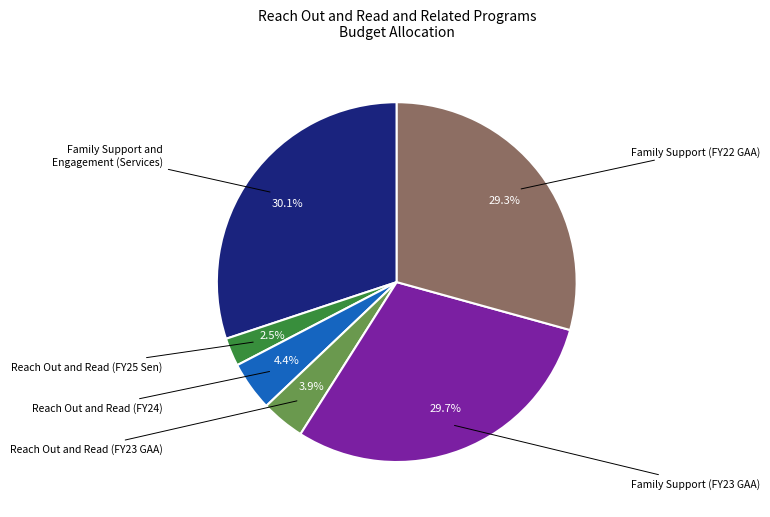

Is there a majority slice in this chart?

No